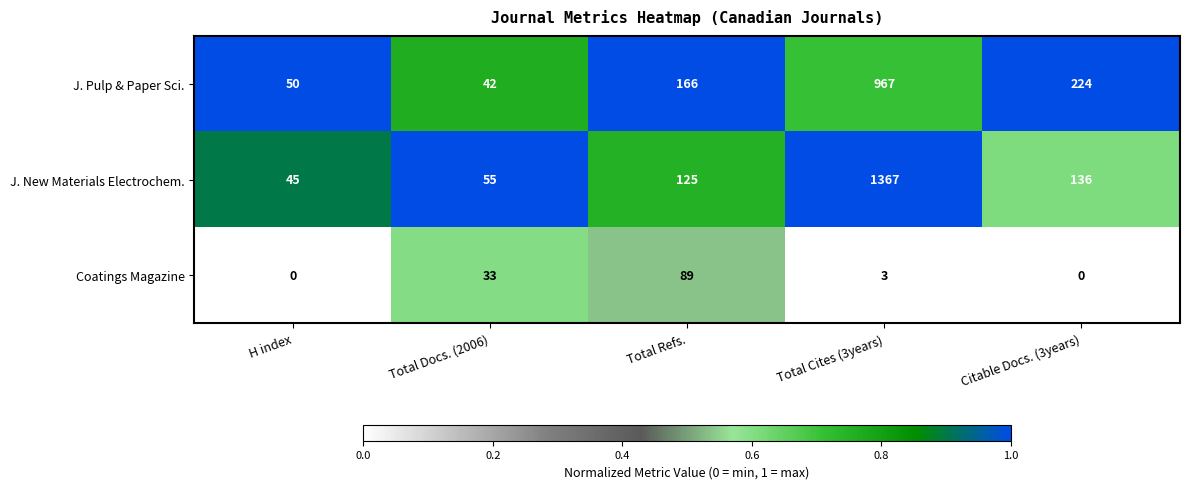

At which category does the chart reach its peak across all series?

Total Cites (3years)